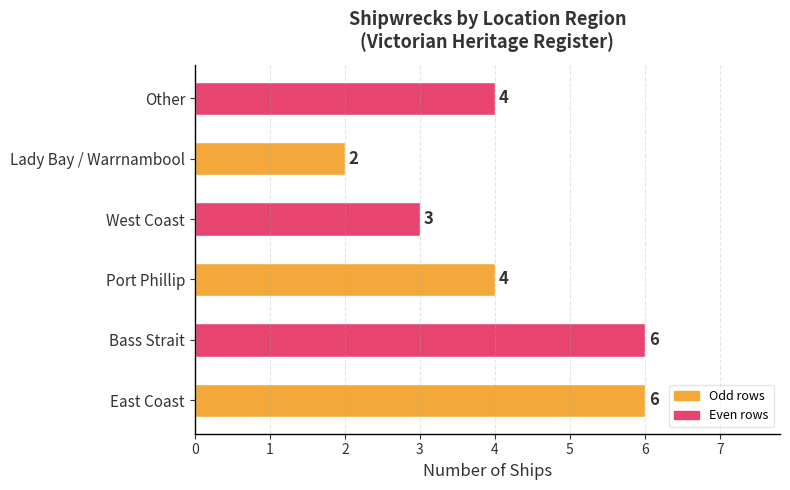

The chart shows a value of 0 at Lady Bay / Warrnambool. True or false?

False